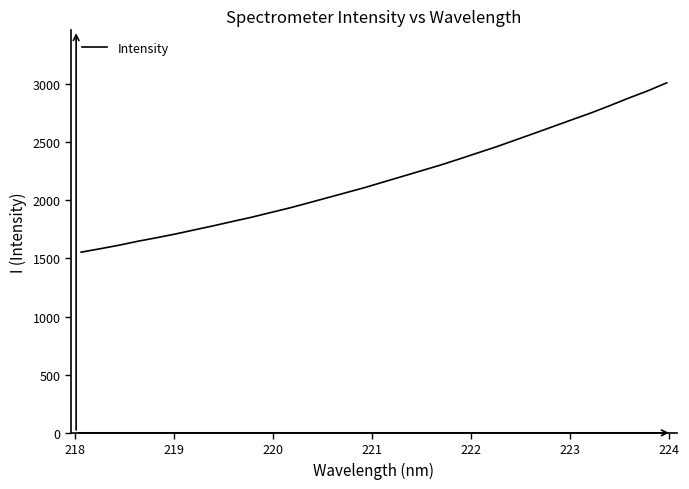

What is the smallest value displayed?

1553.8